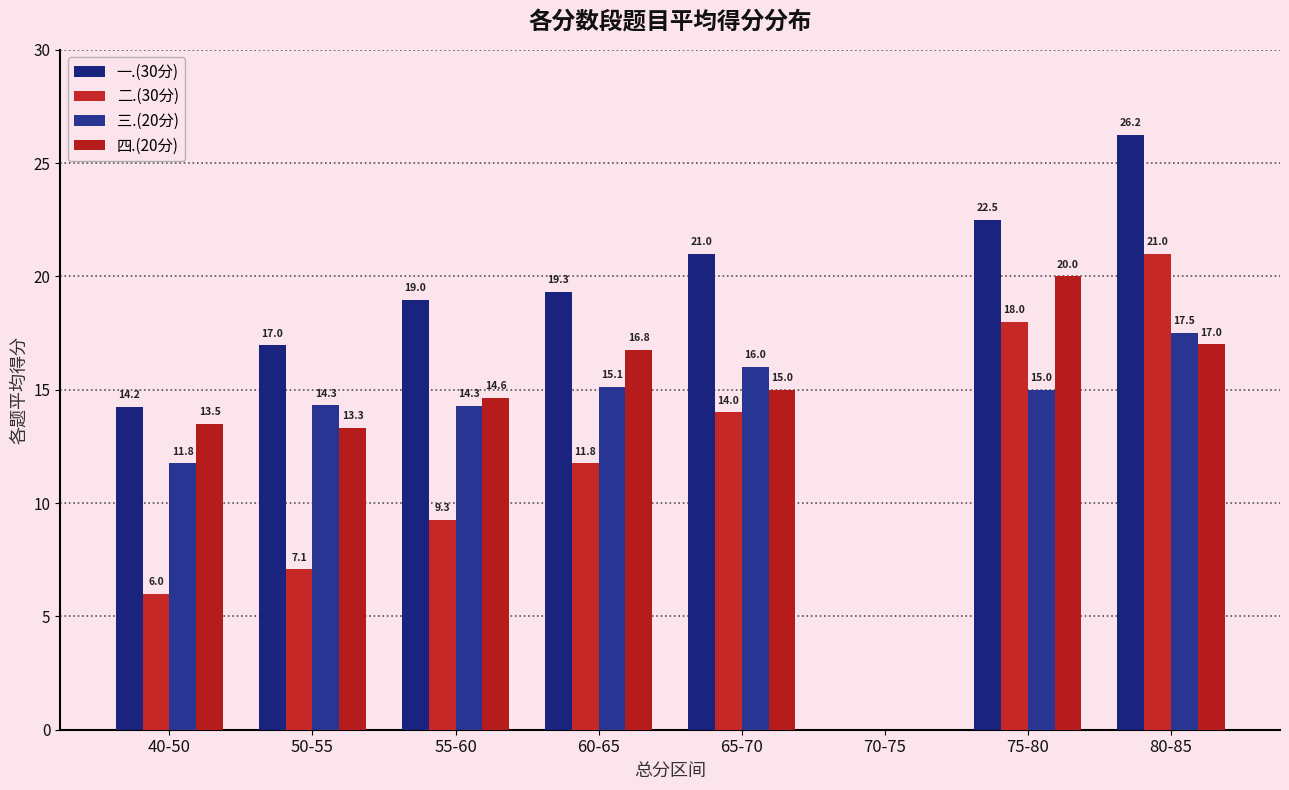

At which label does 三.(20分) first exceed 15?

60-65